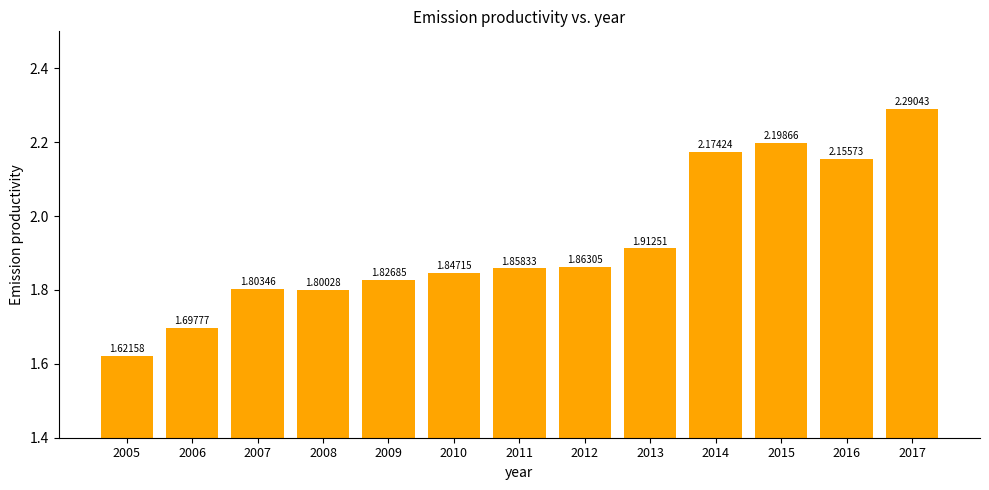

What is the maximum value shown in the chart?

2.3